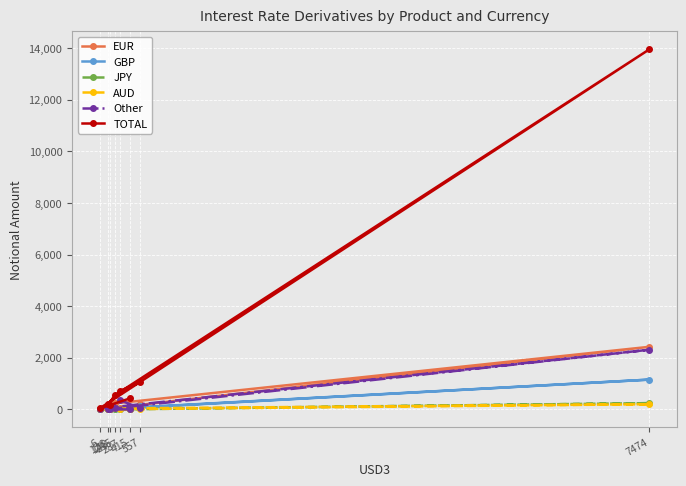

Is it true that TOTAL equals 40 at 6?

True